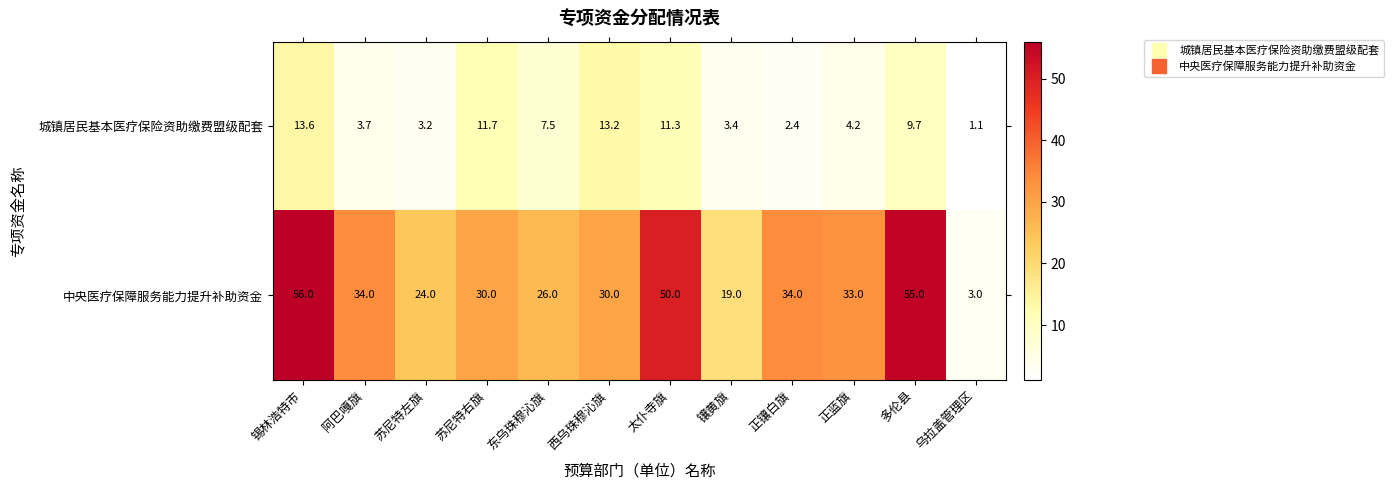

Is it true that 城镇居民基本医疗保险资助缴费盟级配套 equals 13.2 at 多伦县?

False